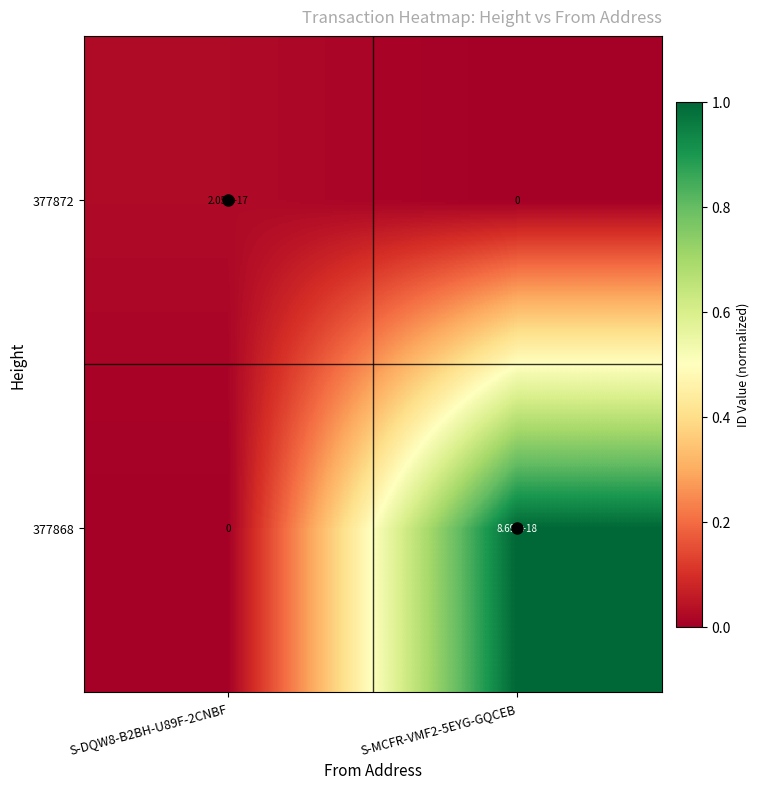

Rank the categories by 377872 value from lowest to highest.

S-MCFR-VMF2-5EYG-GQCEB, S-DQW8-B2BH-U89F-2CNBF